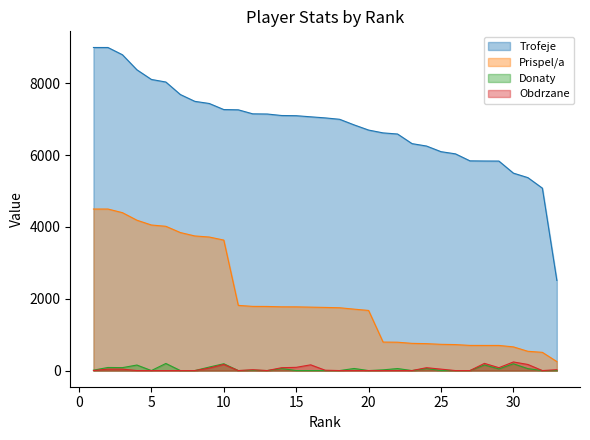

Which series has the largest range (max minus min)?

Trofeje